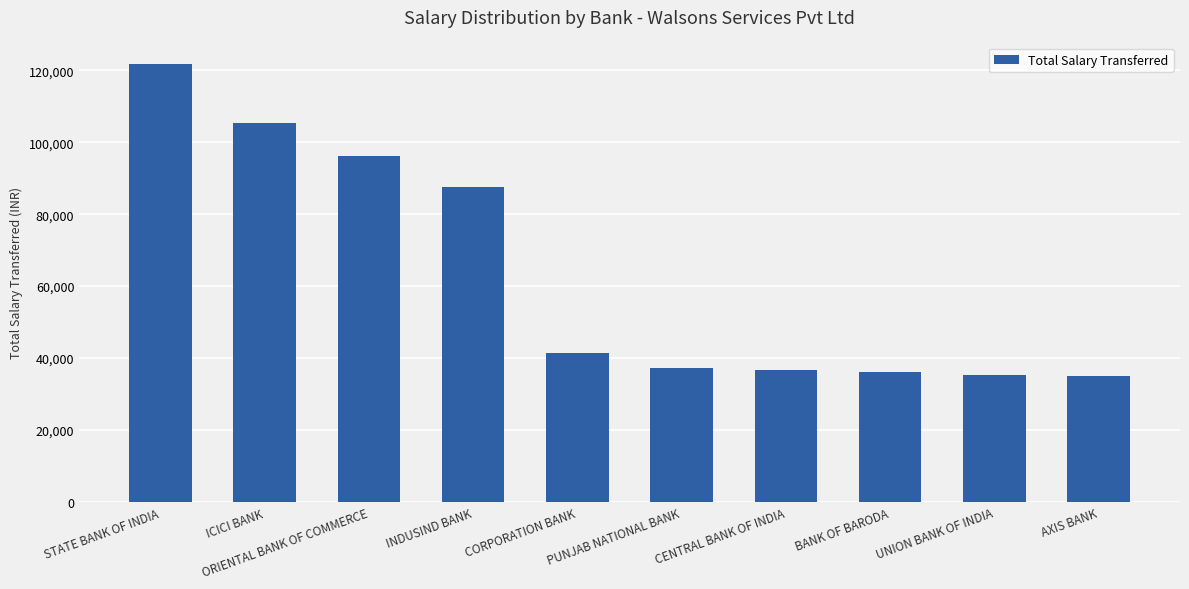

What is the approximate value at UNION BANK OF INDIA, to the nearest 50?

35200